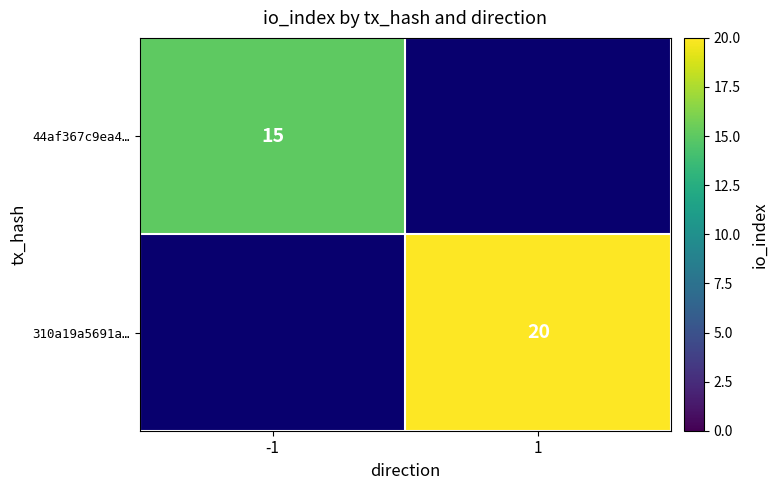

How many data points does each series have?

2